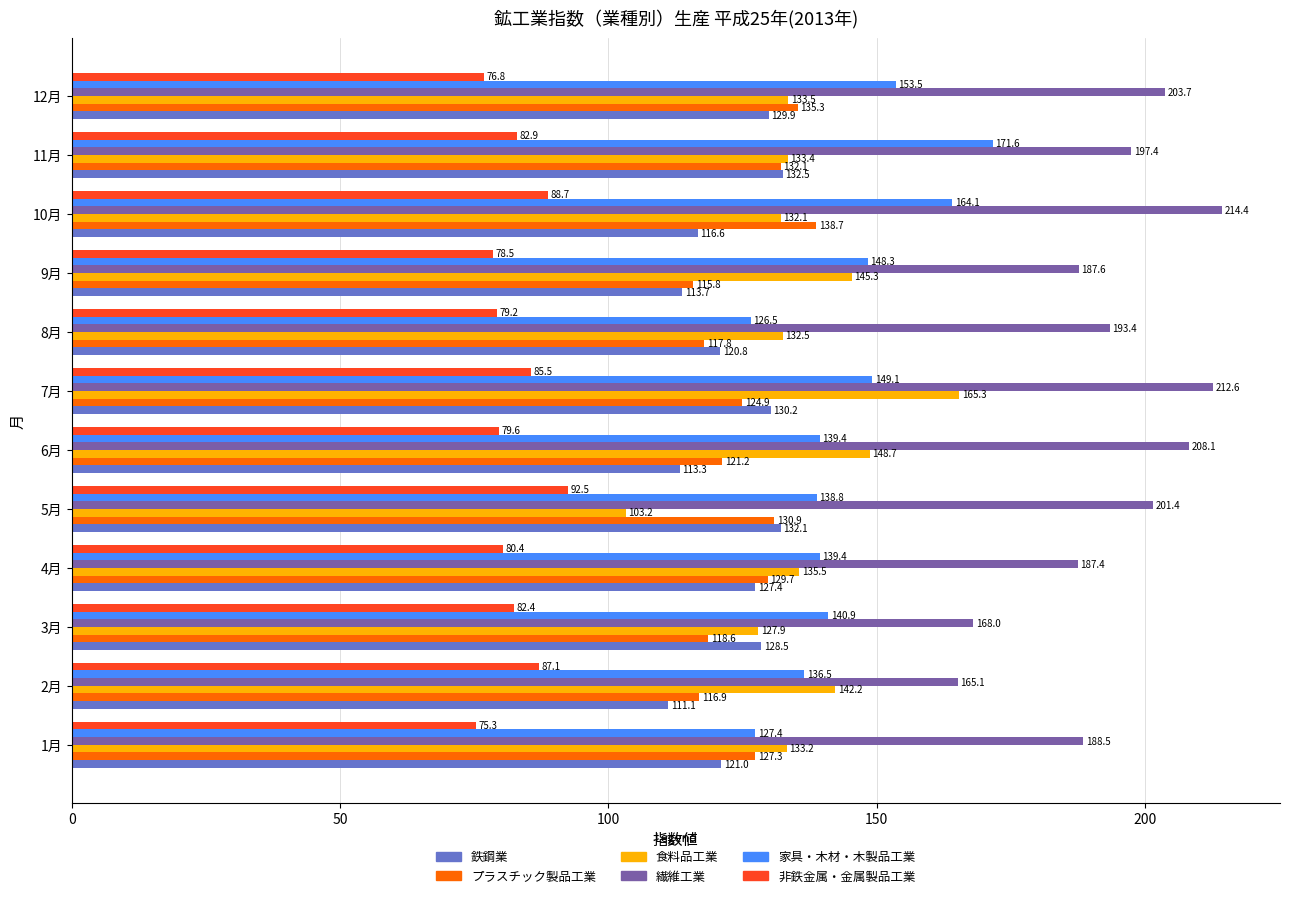

What is the greatest value displayed?

214.4